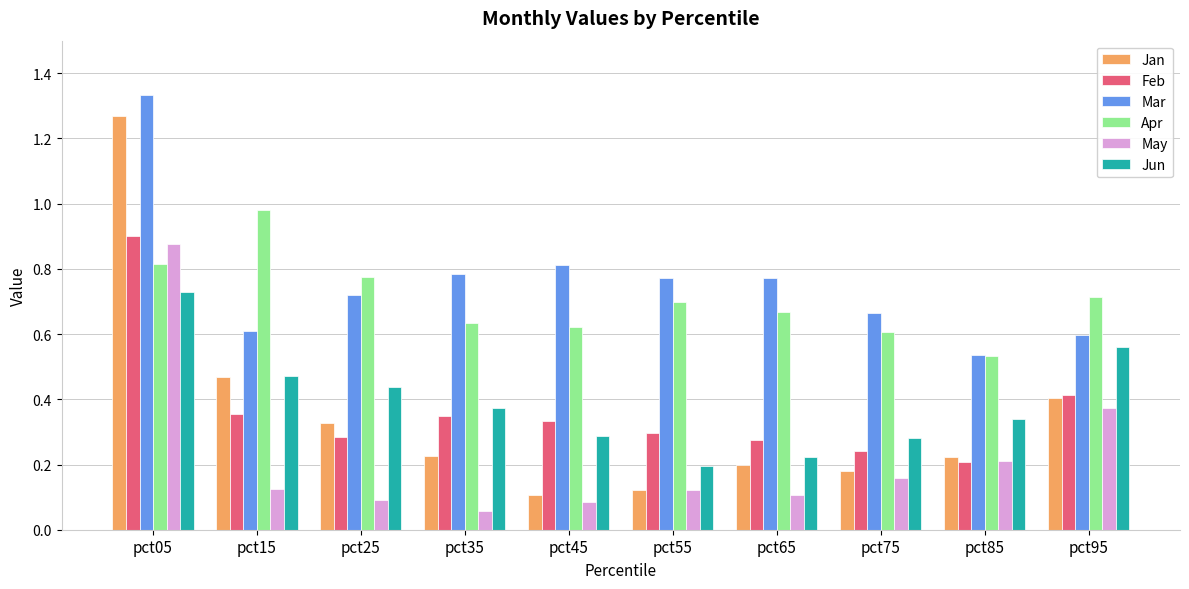

Which series has the largest range (max minus min)?

Jan